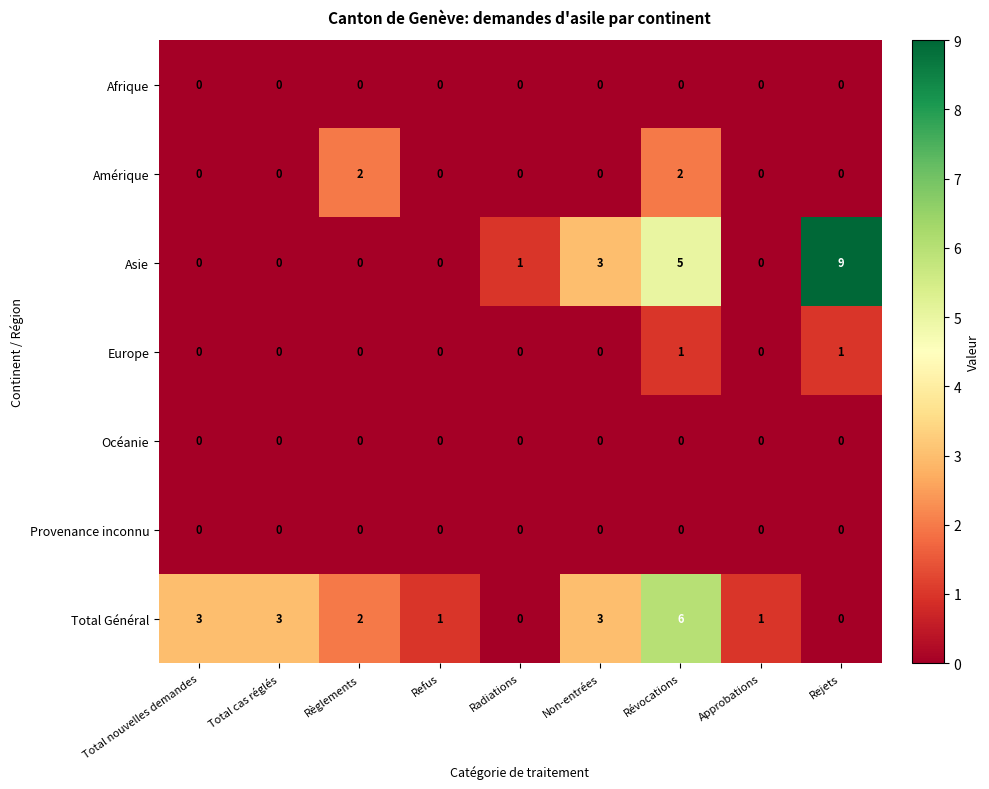

Which series changed the most between Total cas réglés and Règlements?

Amérique